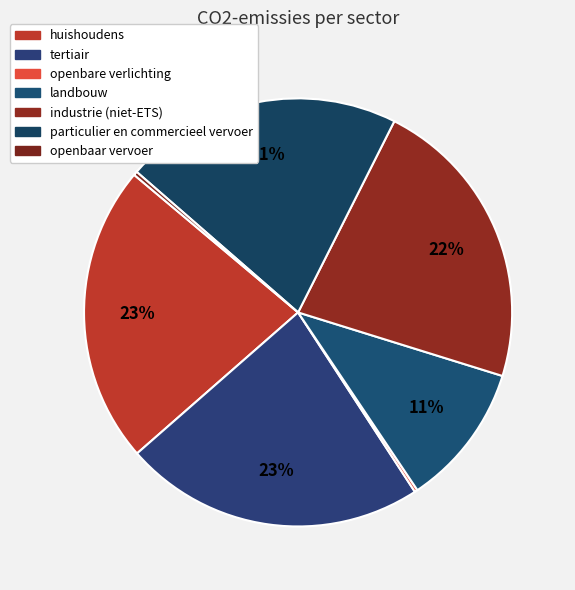

What percentage is NOT represented by landbouw?

89.2%